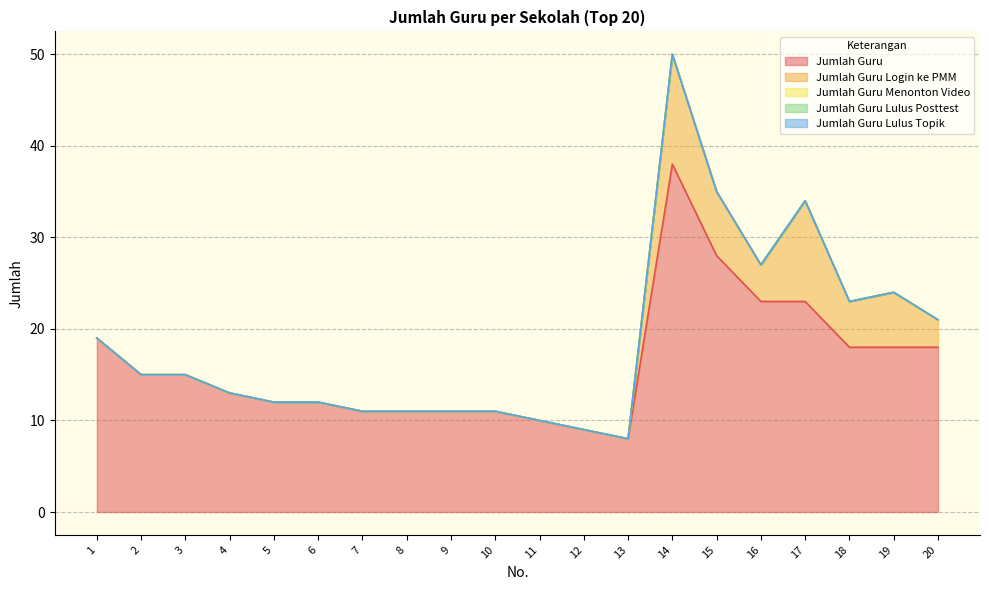

Does the chart have visible grid lines?

Yes